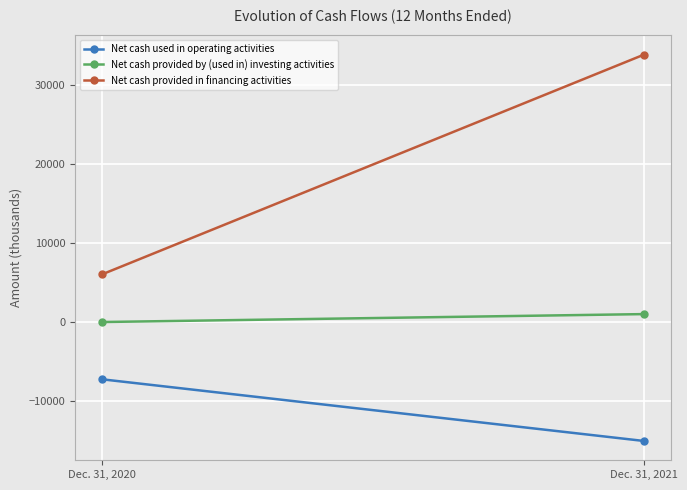

Between Dec. 31, 2020 and Dec. 31, 2021, which series saw the biggest shift?

Net cash provided in financing activities